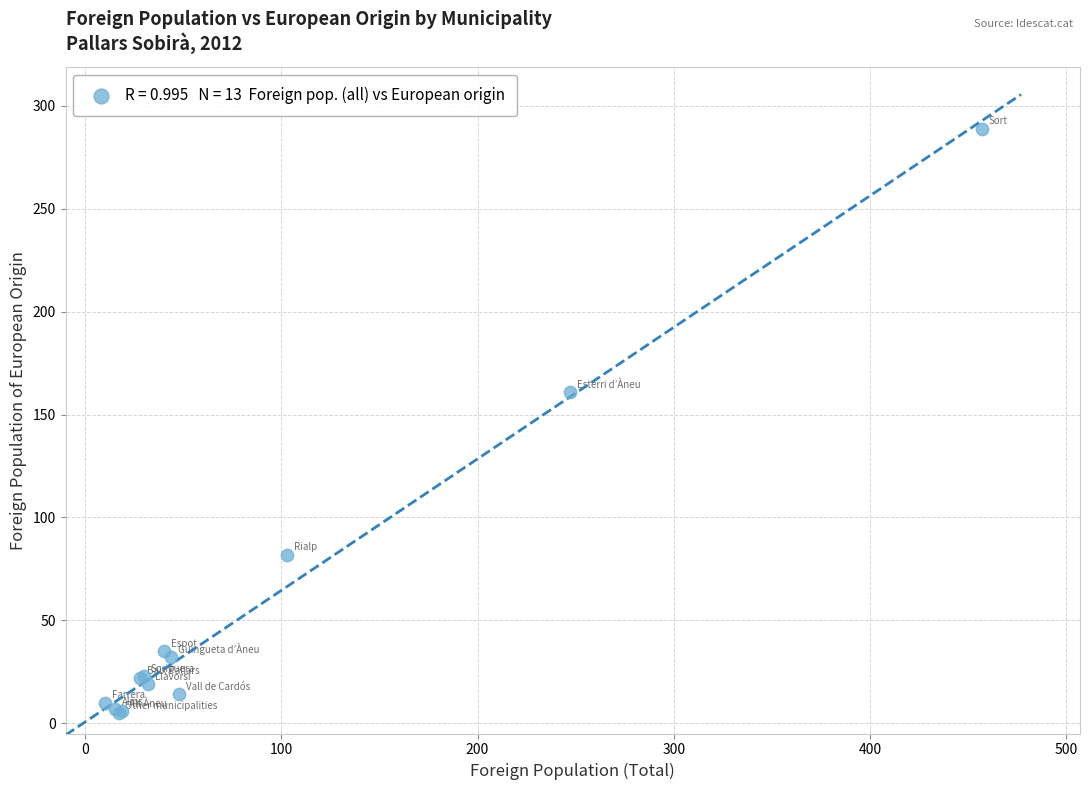

What Y value in the scatter plot is closest to 147?

161